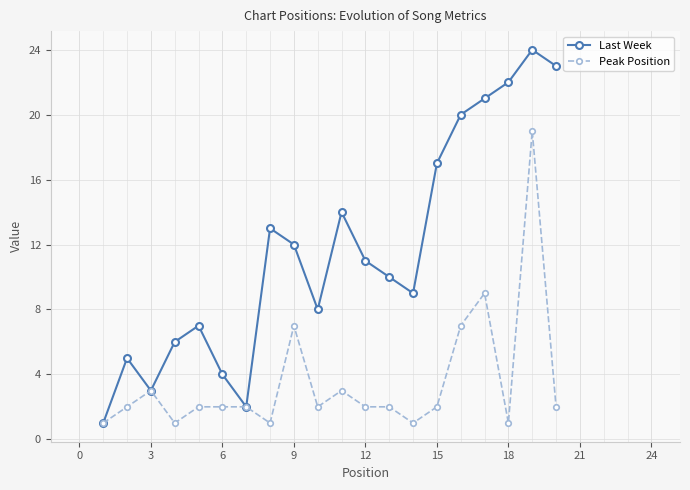

What is the value of the Peak Position point at the 19th from the left?

19